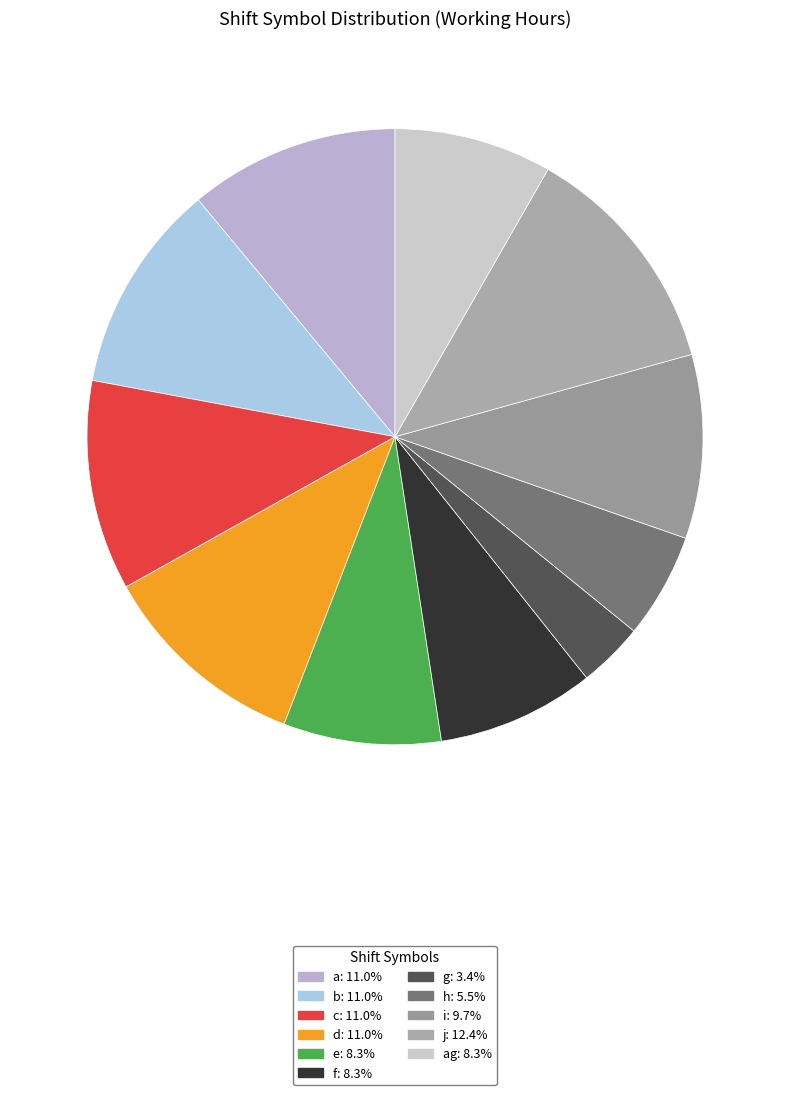

Count the number of slices in the pie.

11